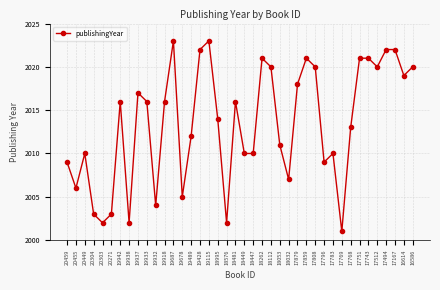

True or false: there are more than 2 points higher than both neighbors.

True